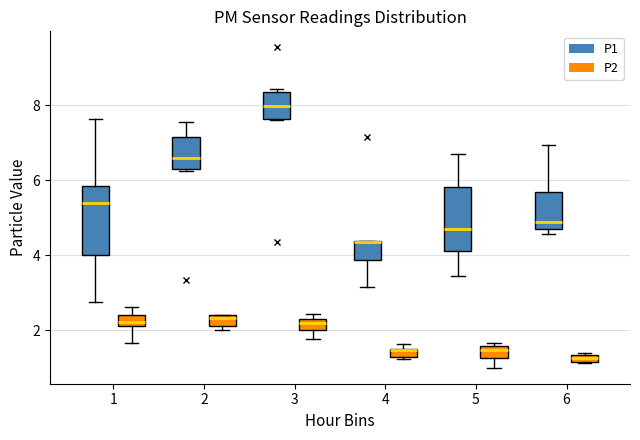

Where does the median line of the box for 1 (P1) sit on the y-axis? The values are not printed on the chart, so give them approximately, as read against the axis.

5.4